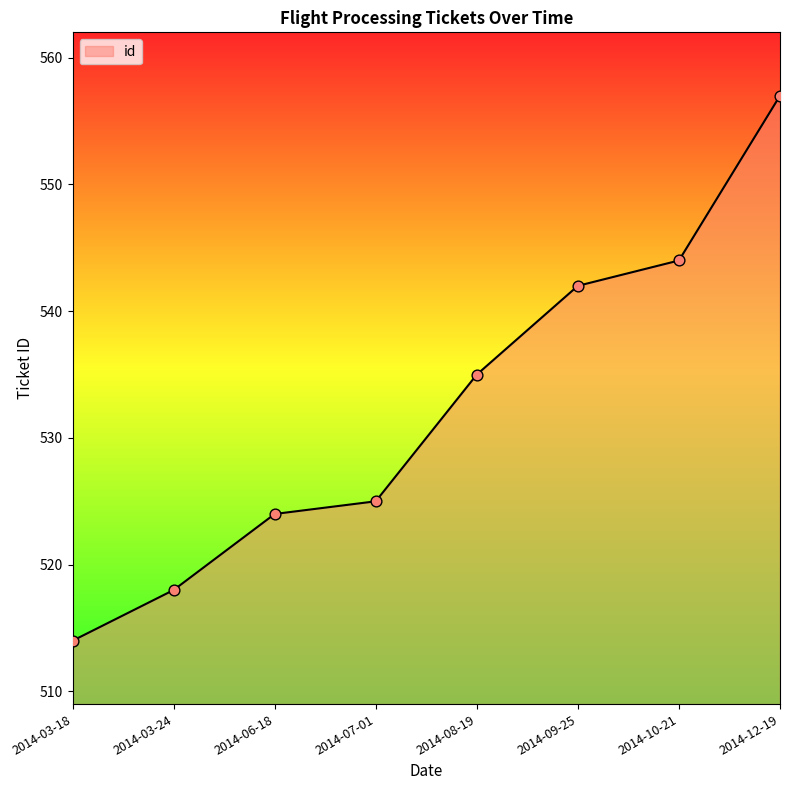

What is the change in value from 2014-03-24 to 2014-06-18?

+6